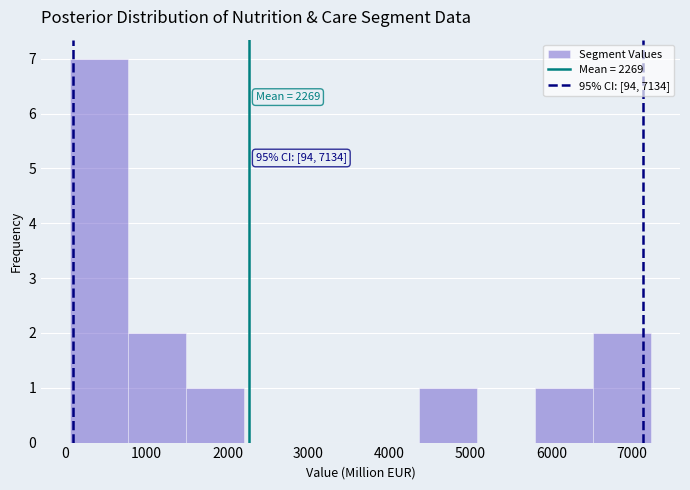

Which range on the x-axis has the tallest bar?

100 to 800